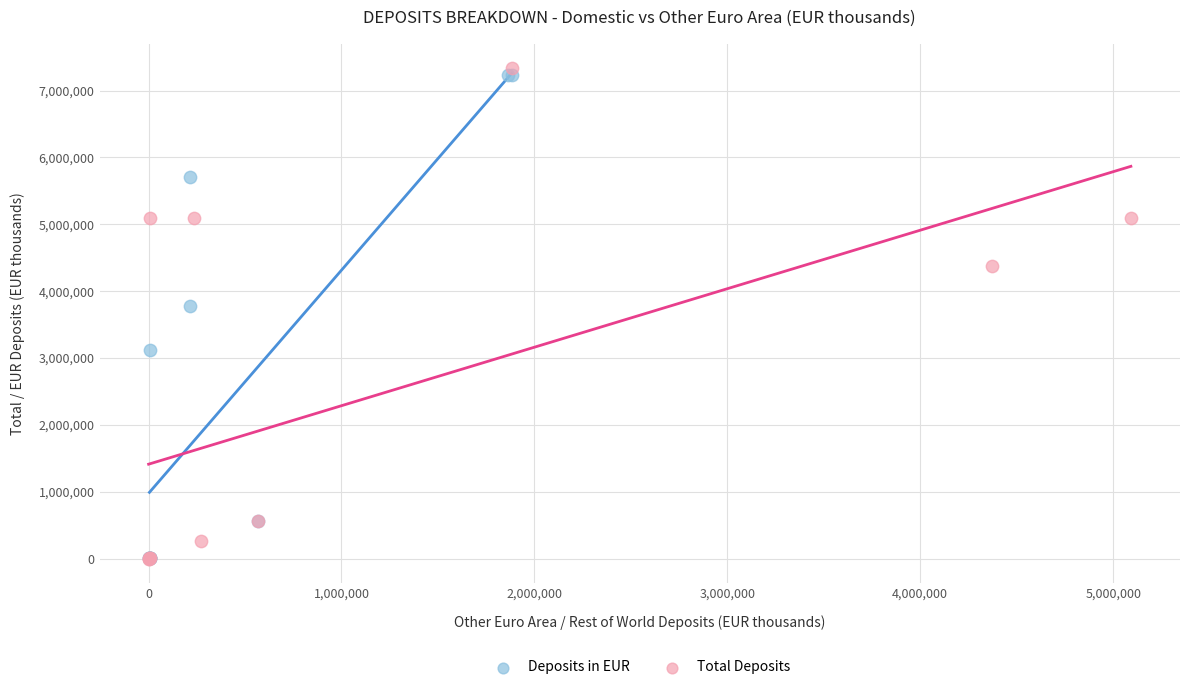

Which series has the largest Y range (max minus min)?

Total Deposits